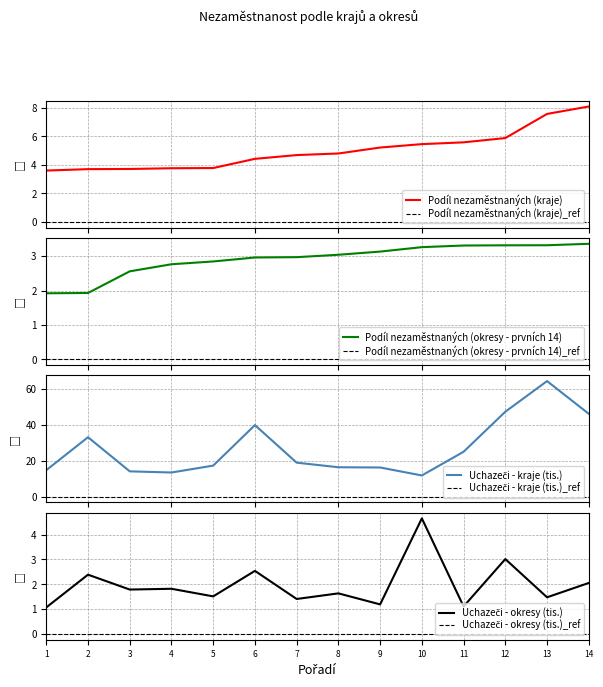

What are all the series names shown in the legend?

Podíl nezaměstnaných (kraje), Podíl nezaměstnaných (okresy - prvních 14), Uchazeči - kraje (tis.), Uchazeči - okresy (tis.)